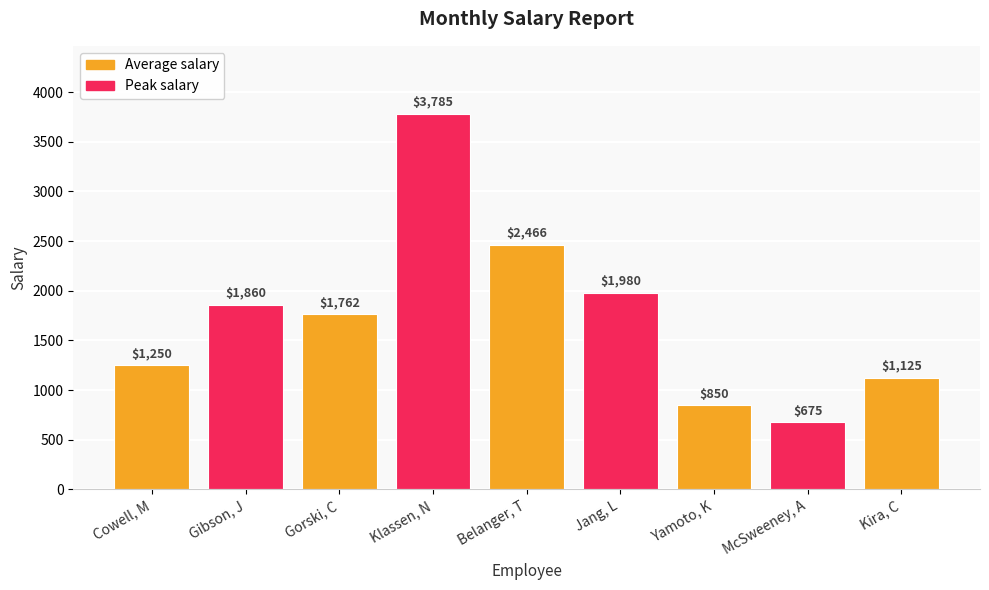

What is the difference between the second highest and second lowest values?

1616